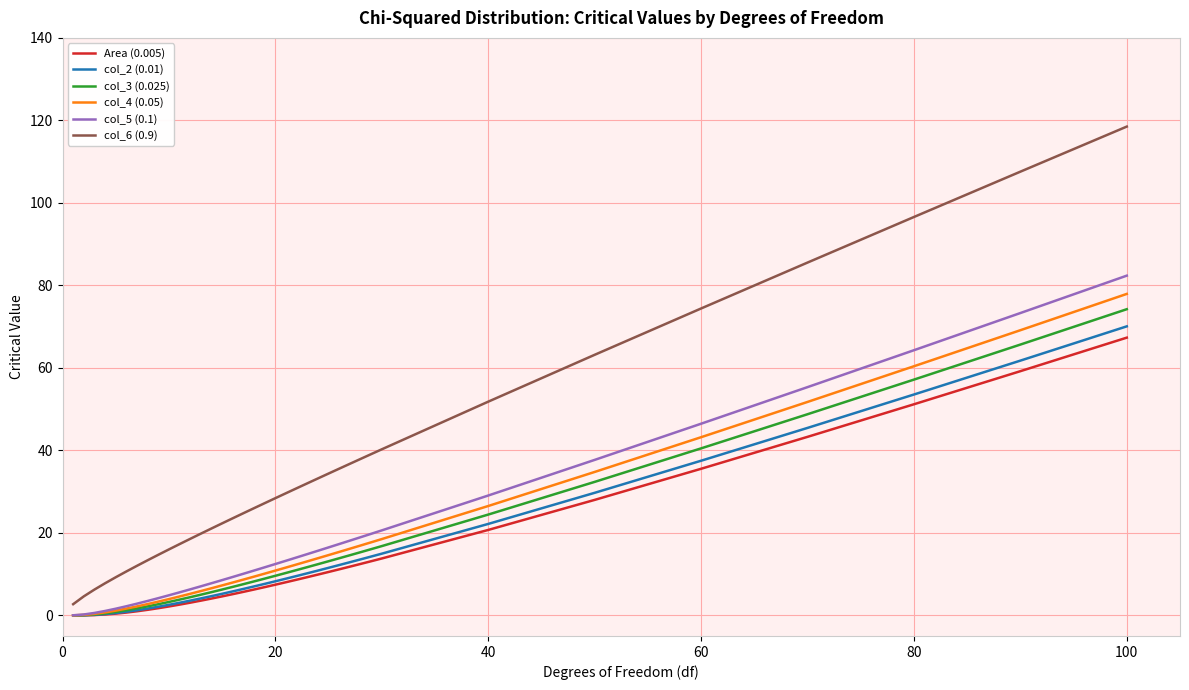

What are all the series names shown in the legend?

Area (0.005), col_2 (0.01), col_3 (0.025), col_4 (0.05), col_5 (0.1), col_6 (0.9)